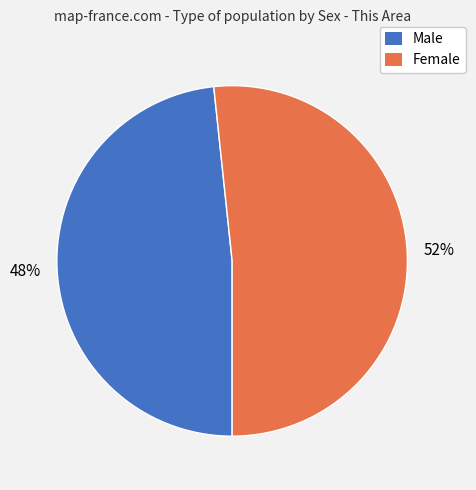

Rank the categories by value from lowest to highest.

Male, Female